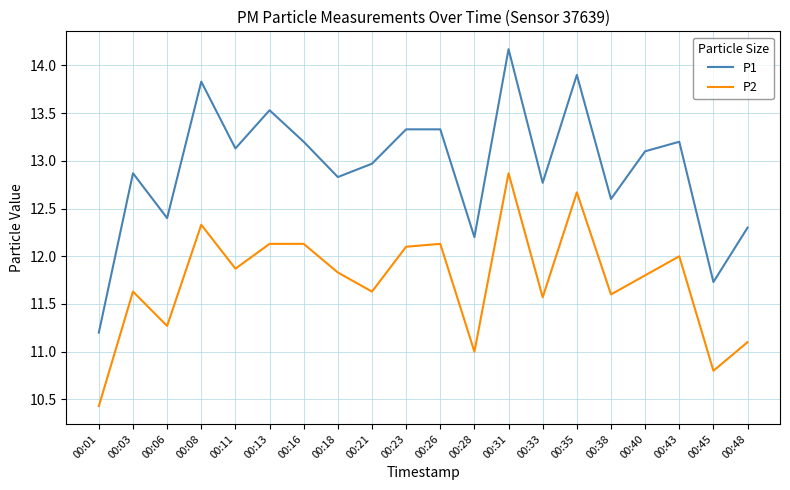

At 00:21, list the series in order from largest to smallest.

P1, P2